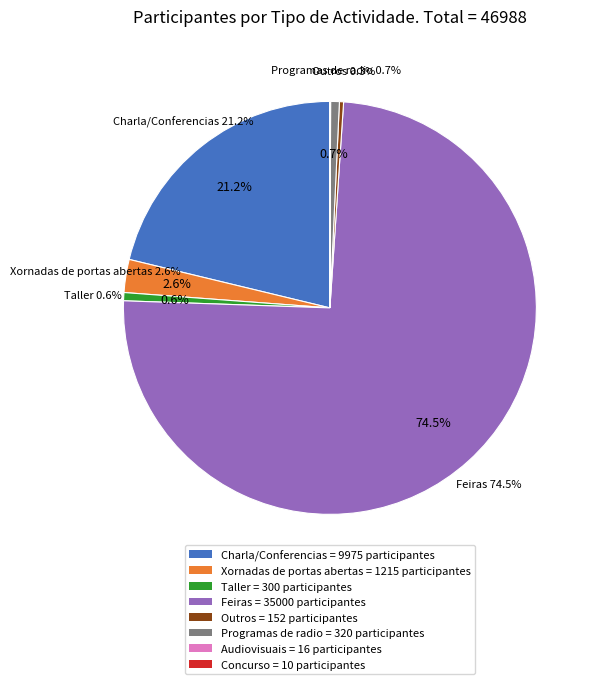

Which category accounts for the majority?

Feiras